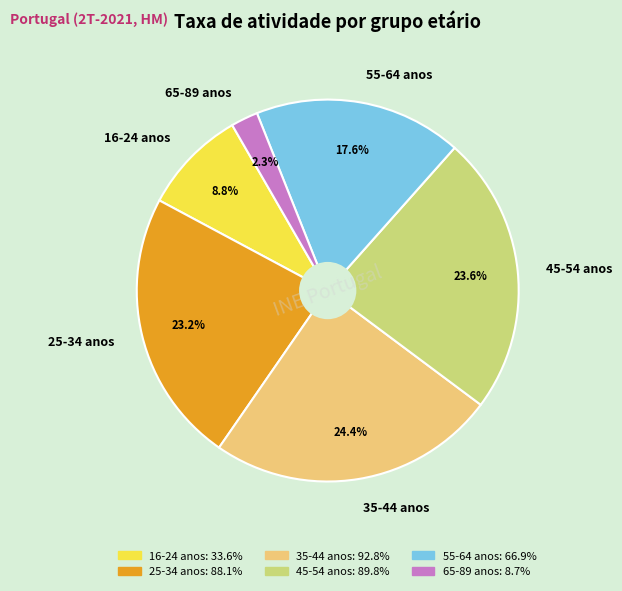

What is the total percentage of 45-54 anos and 55-64 anos?

41.2%